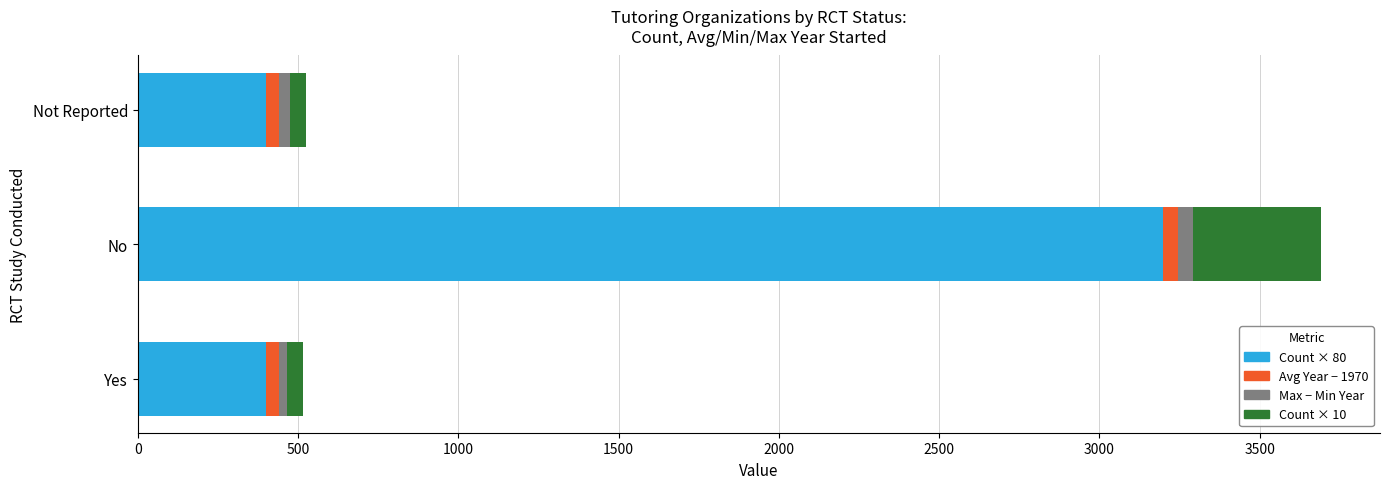

At which category is the sum across all series the highest?

No